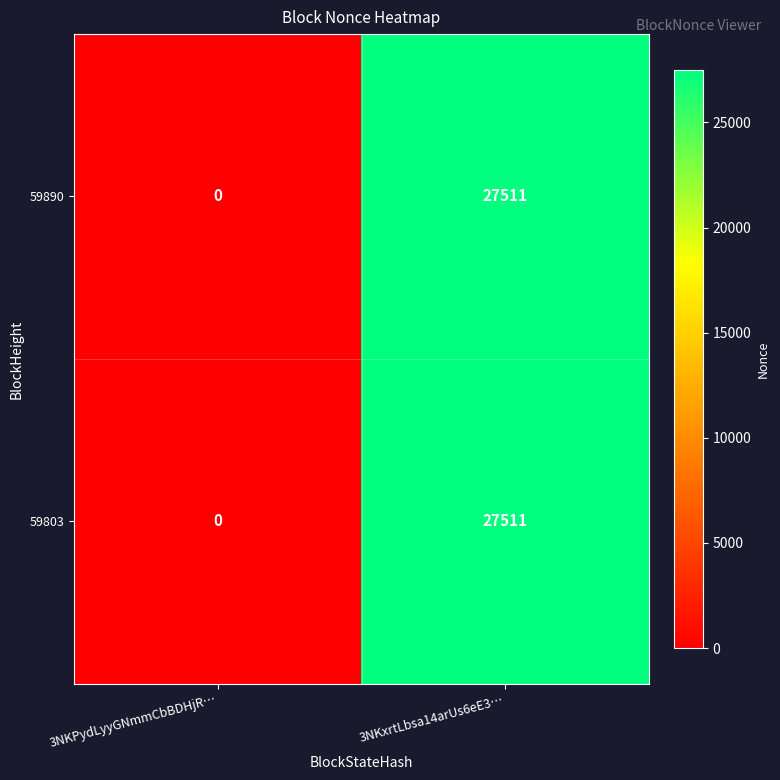

Reading left to right, list all the values displayed in this chart.

59890: 0	27511
59803: 0	27511